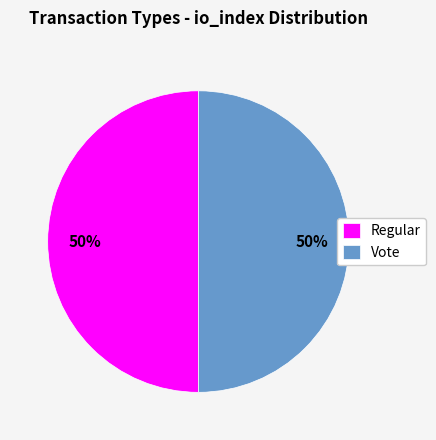

Do Regular and Vote together represent more than half of the pie?

Yes